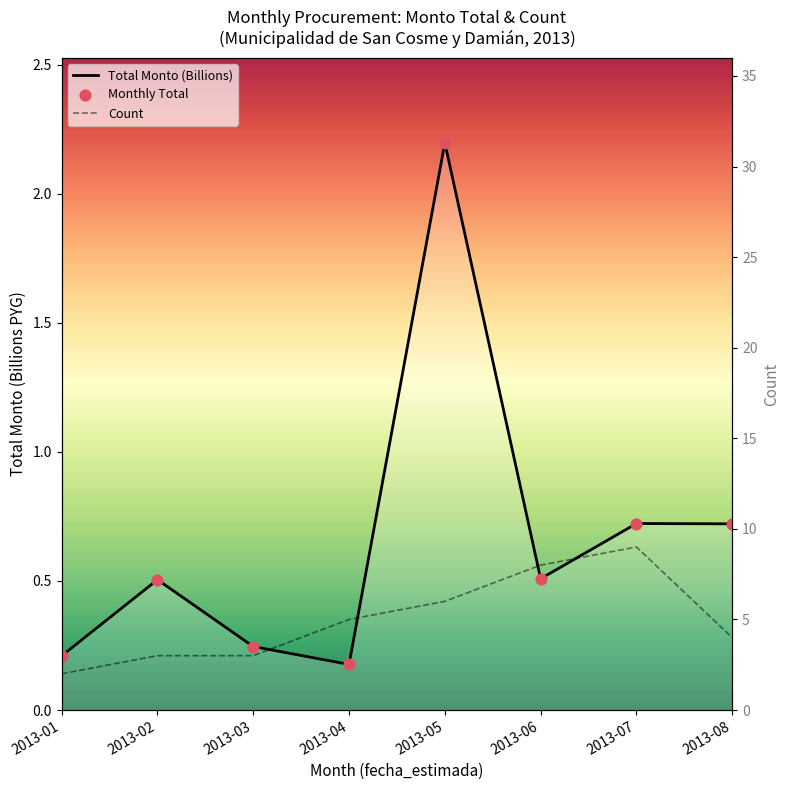

Which series has the widest spread of Y values?

Count